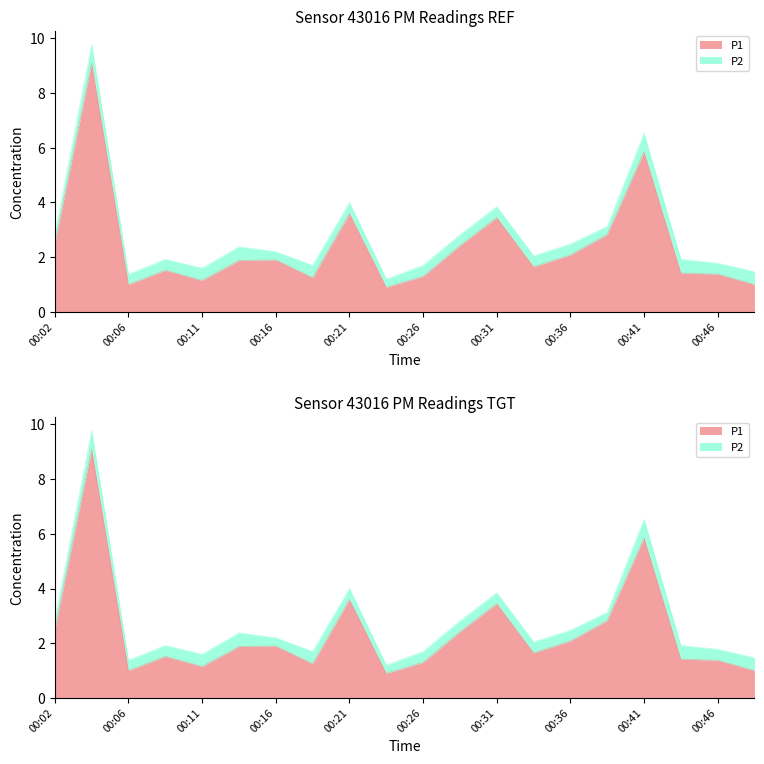

How many values exceed 1?

17